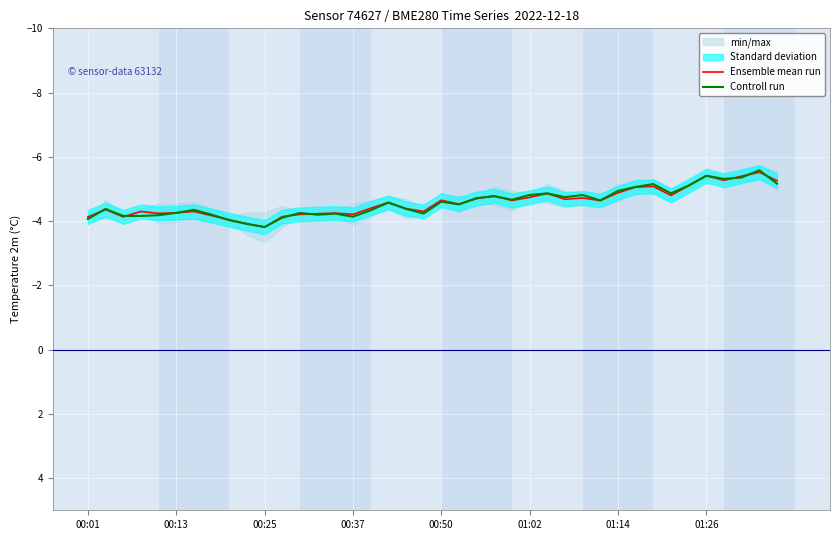

At which category does Ensemble mean run reach its first local valley?

00:13